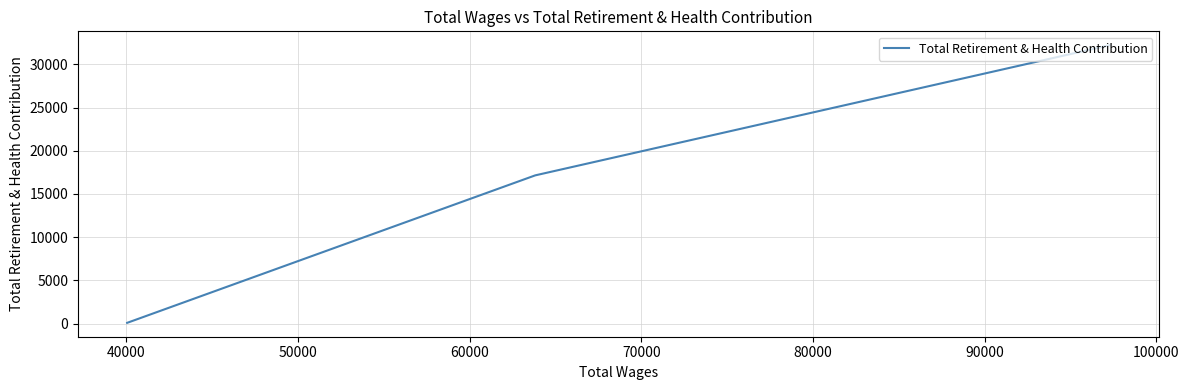

How many lines are shown in the chart?

1